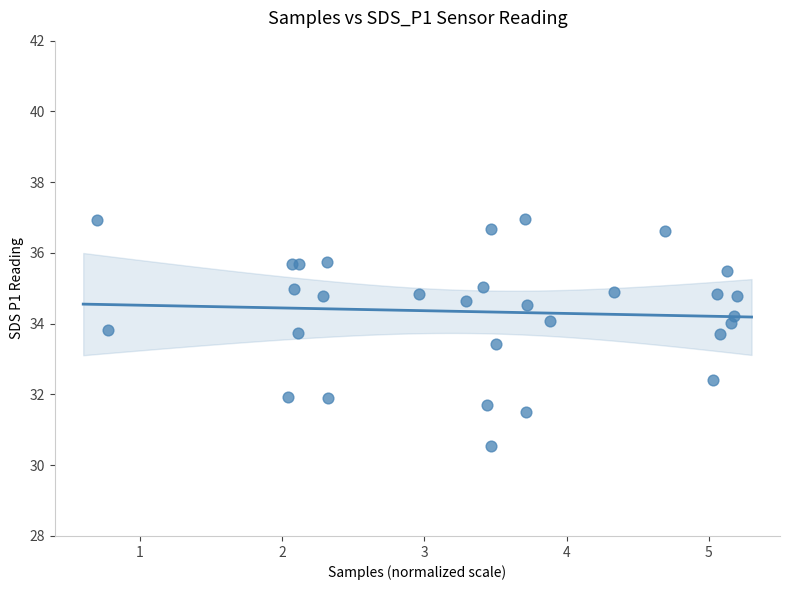

What Y value in the scatter plot is closest to 33?

33.4